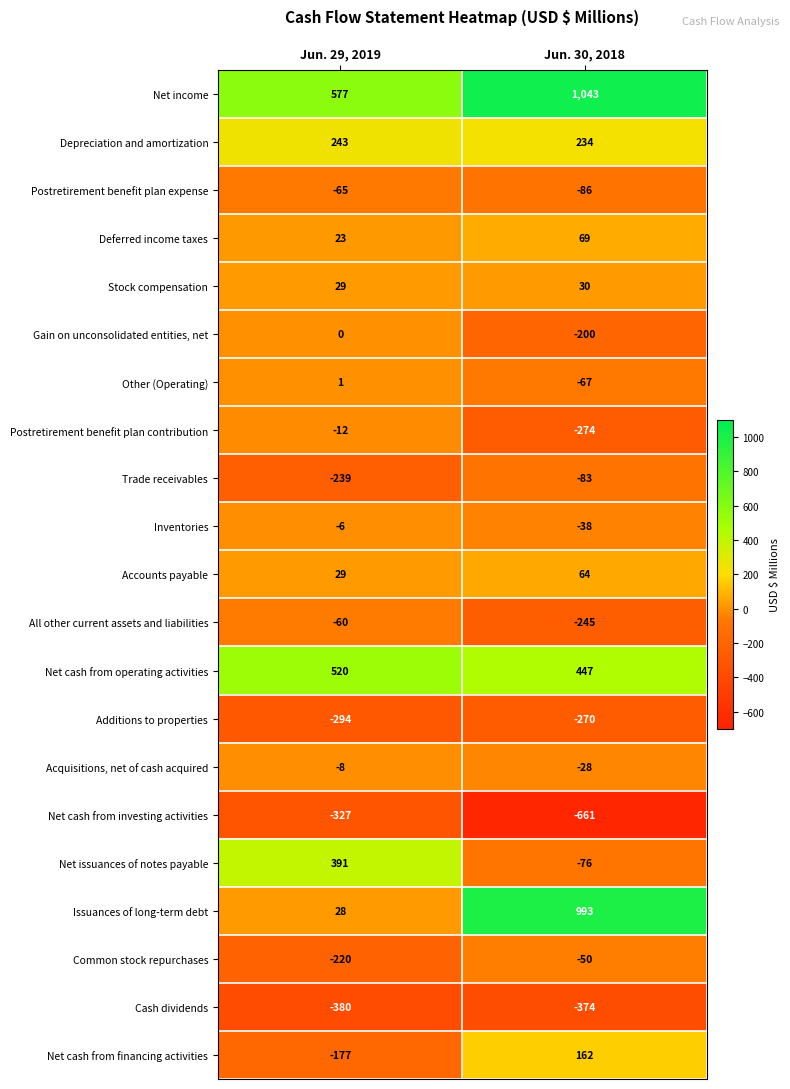

Rank the series by their maximum value, from lowest to highest.

Cash dividends, Net cash from investing activities, Additions to properties, Trade receivables, Postretirement benefit plan expense, All other current assets and liabilities, Common stock repurchases, Postretirement benefit plan contribution, Acquisitions, net of cash acquired, Inventories, Gain on unconsolidated entities, net, Other (Operating), Stock compensation, Accounts payable, Deferred income taxes, Net cash from financing activities, Depreciation and amortization, Net issuances of notes payable, Net cash from operating activities, Issuances of long-term debt, Net income